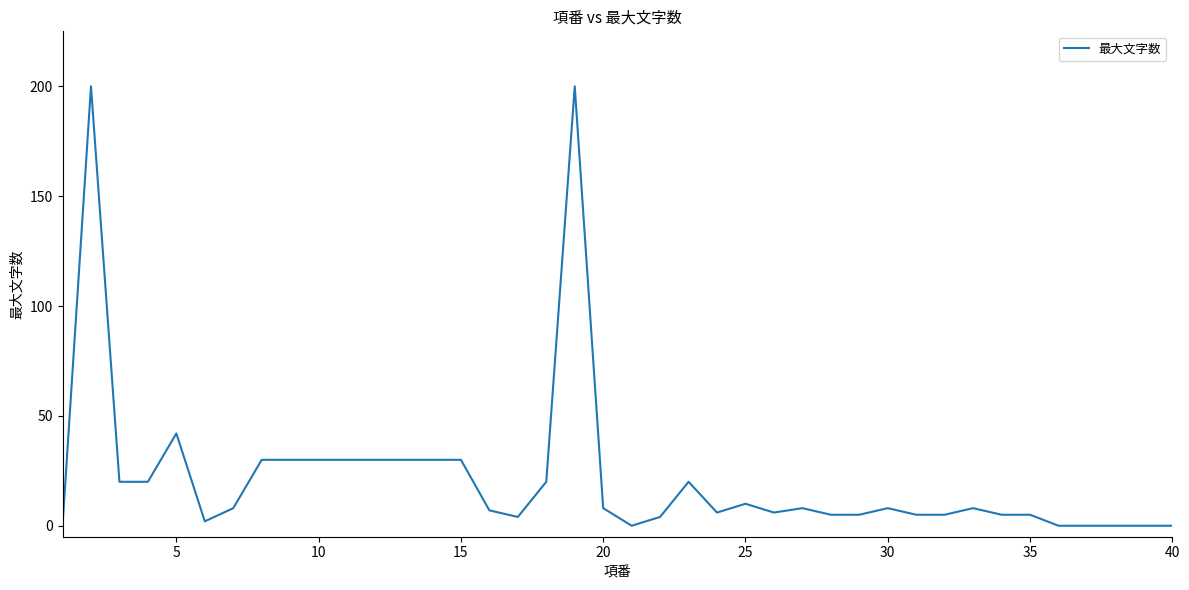

What is the difference between the maximum and minimum values?

200